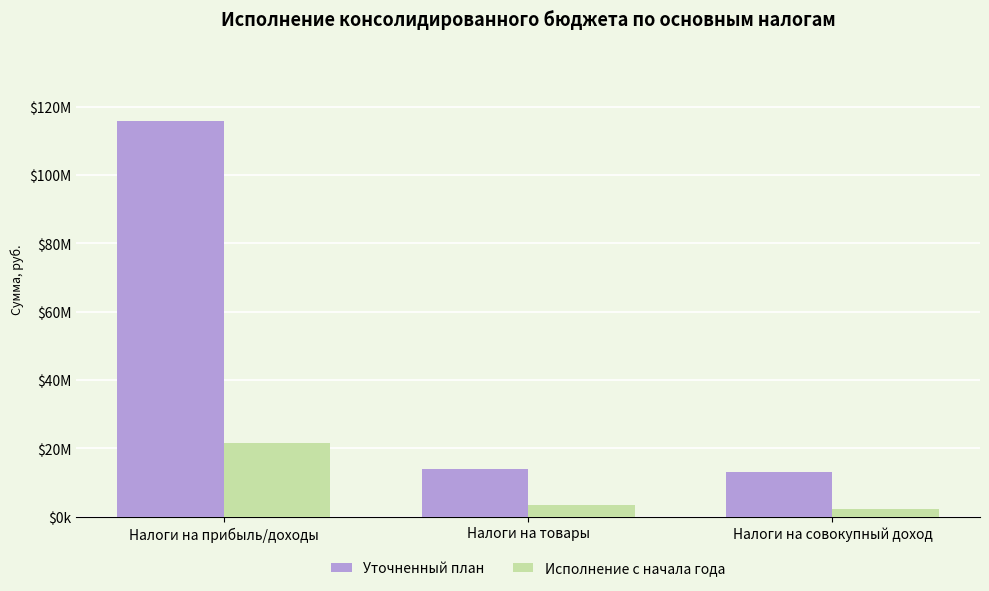

List the series in order of their overall mean, lowest first.

Исполнение с начала года, Уточненный план